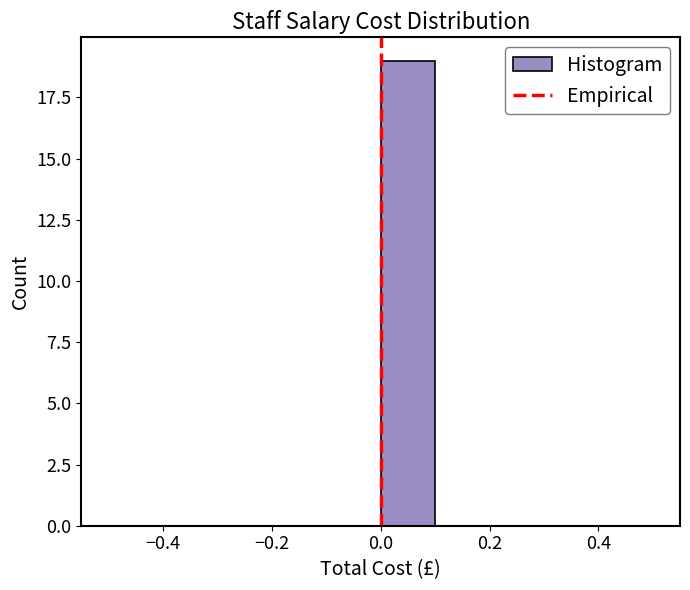

How tall is the bar that spans 0.0 to 0.1 on the x-axis? The values are not printed on the chart, so give them approximately, as read against the axis.

19